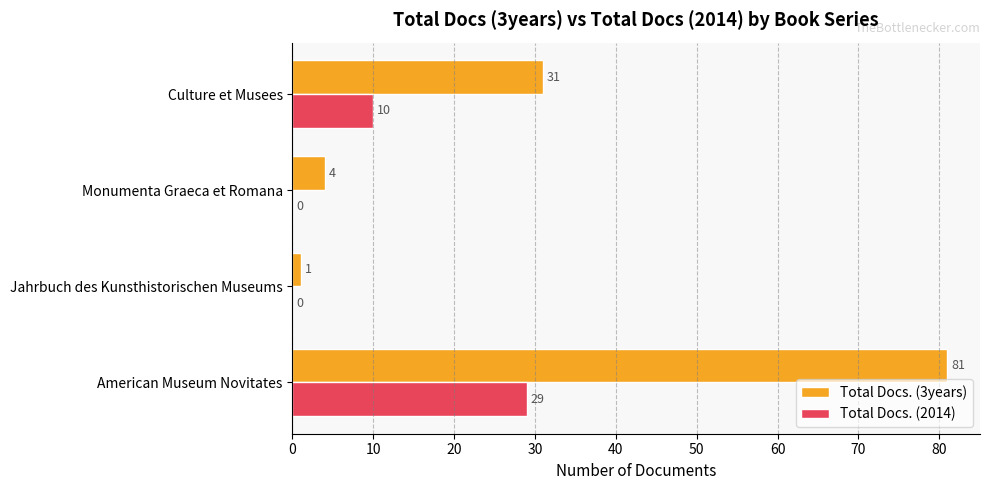

Which series has the largest total across all categories?

Total Docs. (3years)